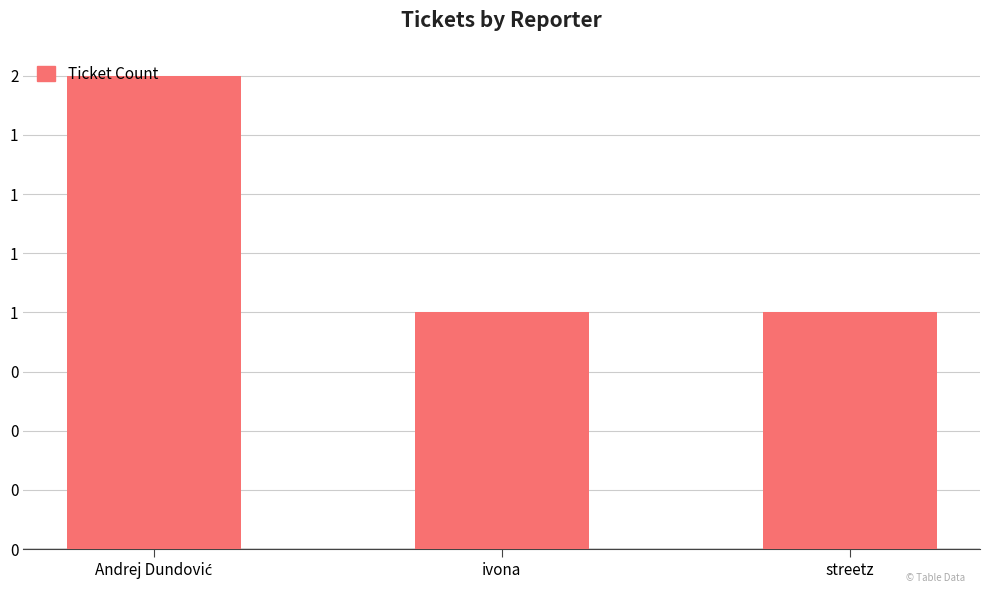

Does the chart contain any negative values?

No